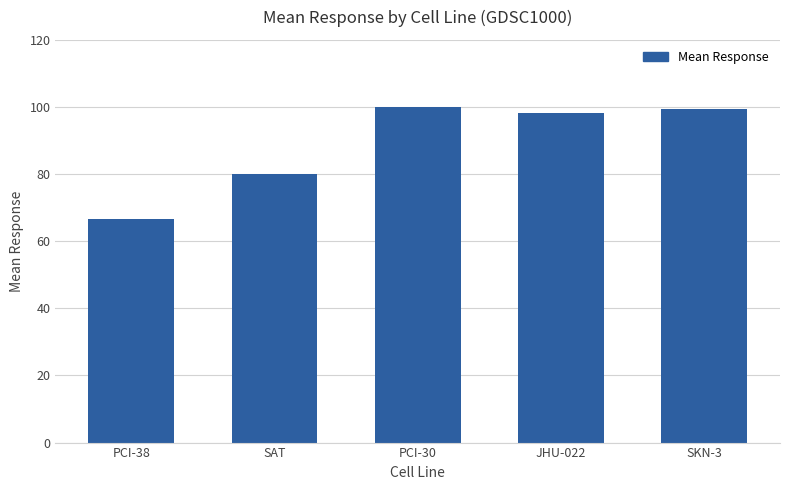

At which label is the value closest to 83?

SAT